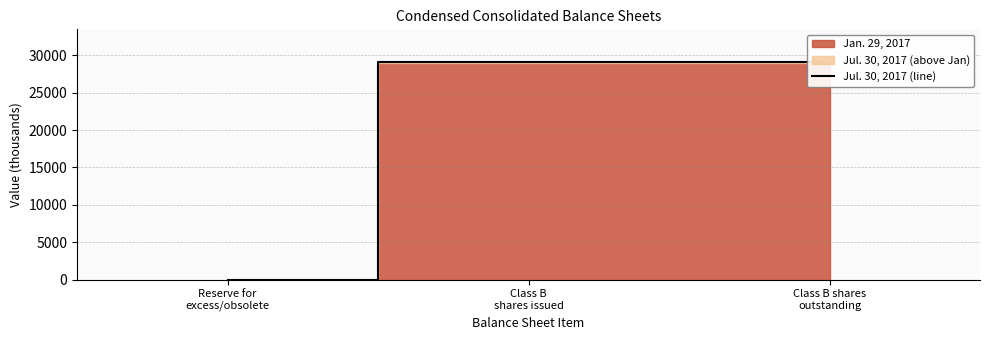

At which category does the chart reach its minimum across all series?

Reserve for
excess/obsolete